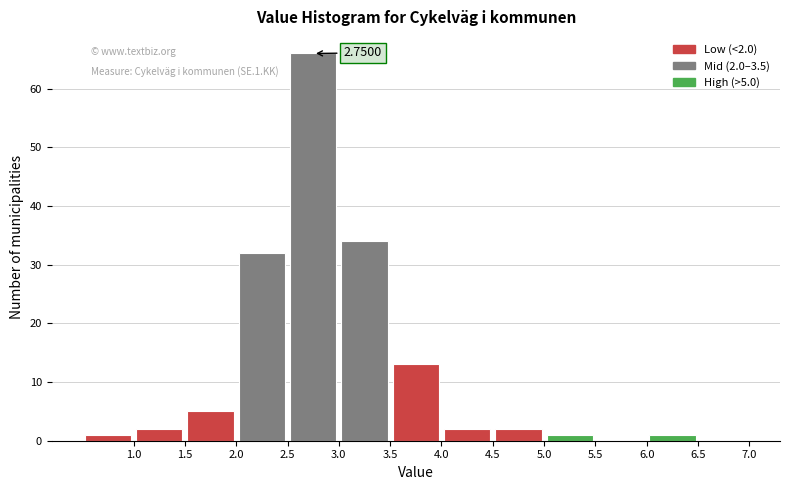

Which range on the x-axis has the tallest bar?

2.5 to 3.0